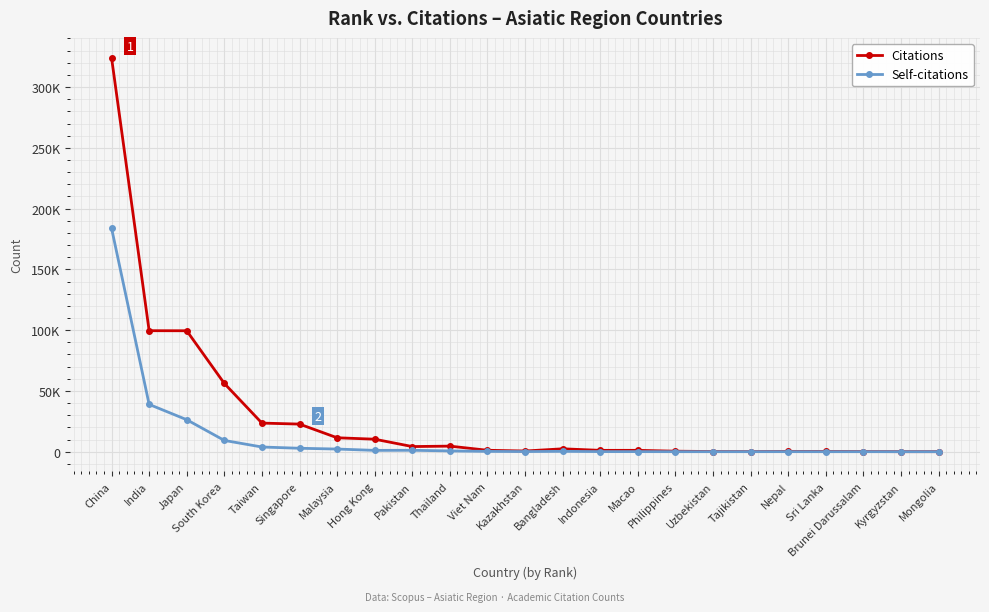

True or false: Citations and Self-citations intersect in this chart.

False